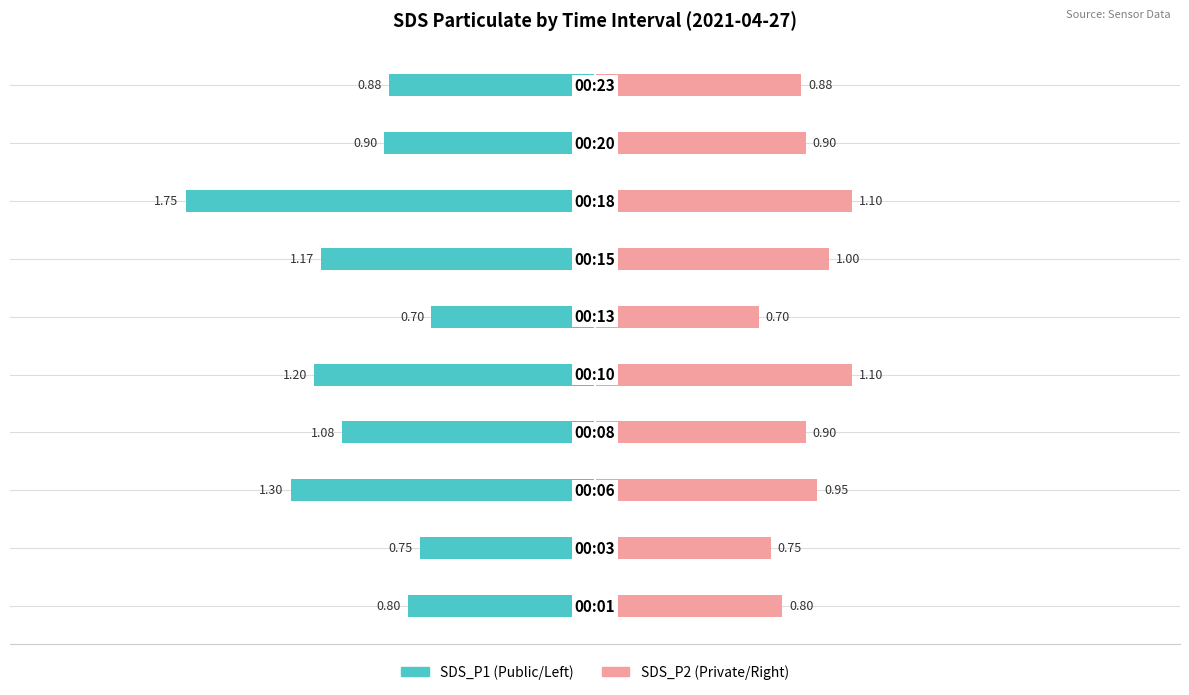

At how many categories does at least one series exceed 0?

10